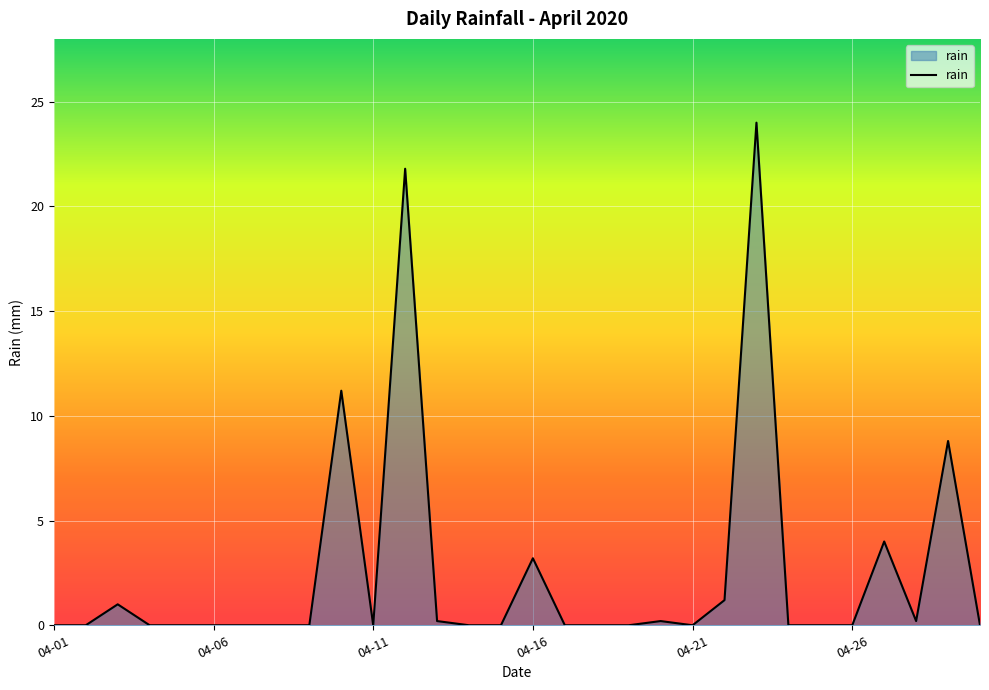

What is the greatest value displayed?

24.0